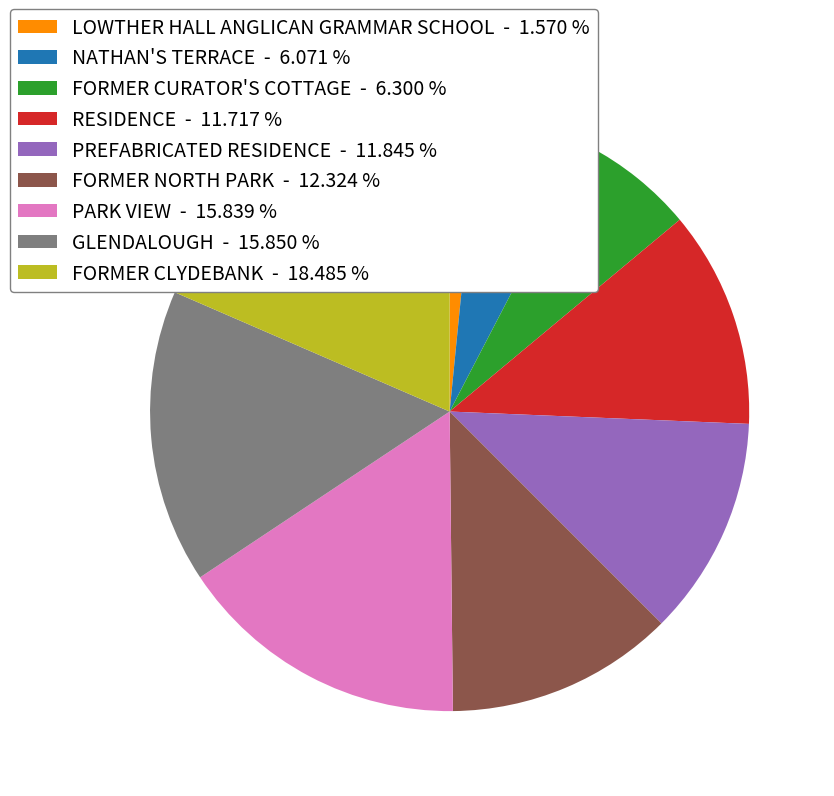

Is FORMER CURATOR'S COTTAGE - 6.300 % the majority of the pie?

No